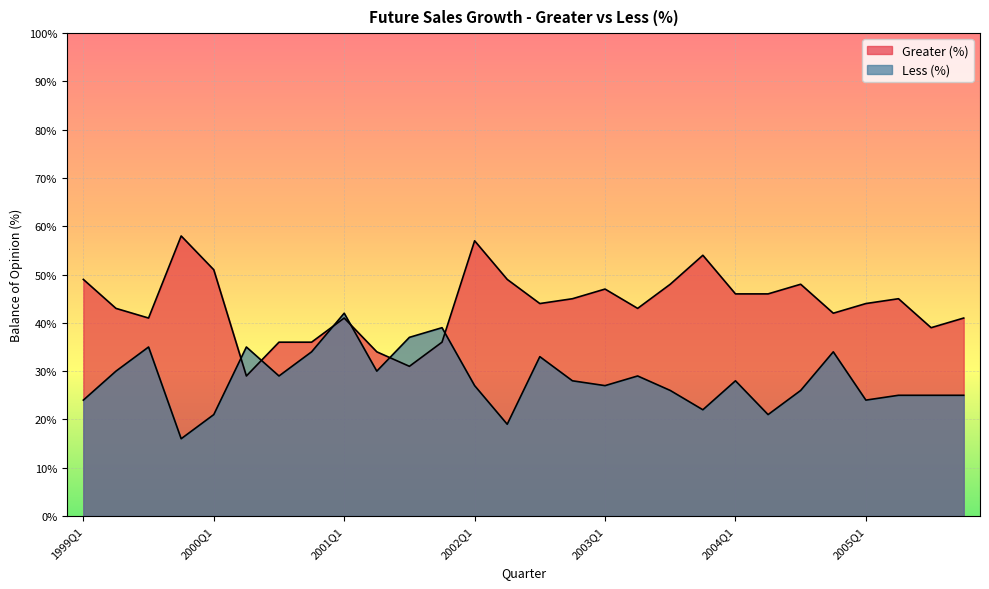

What are all the series names shown in the legend?

Greater (%), Less (%)